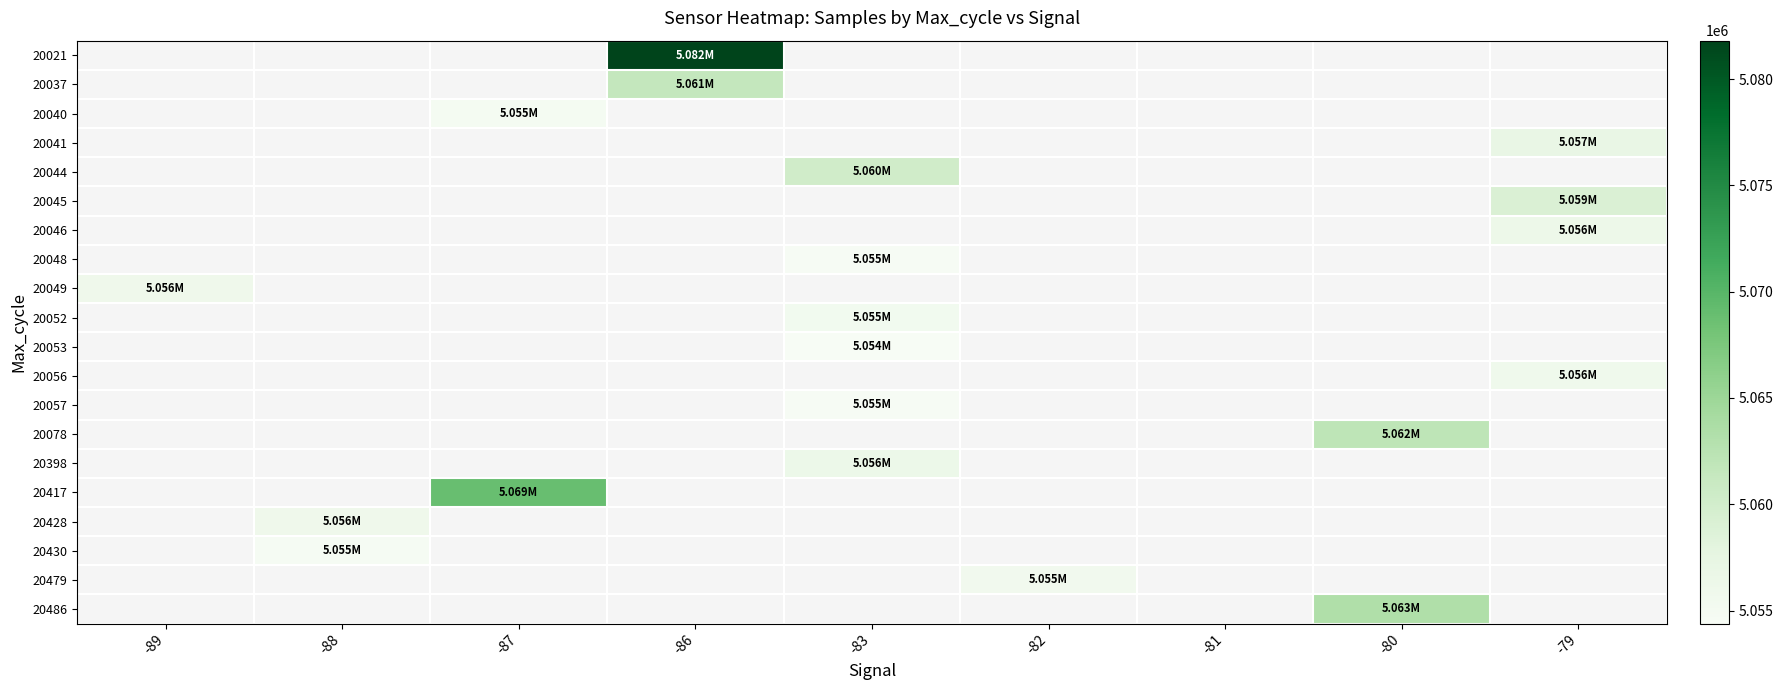

How many values in 20045 are above zero?

1